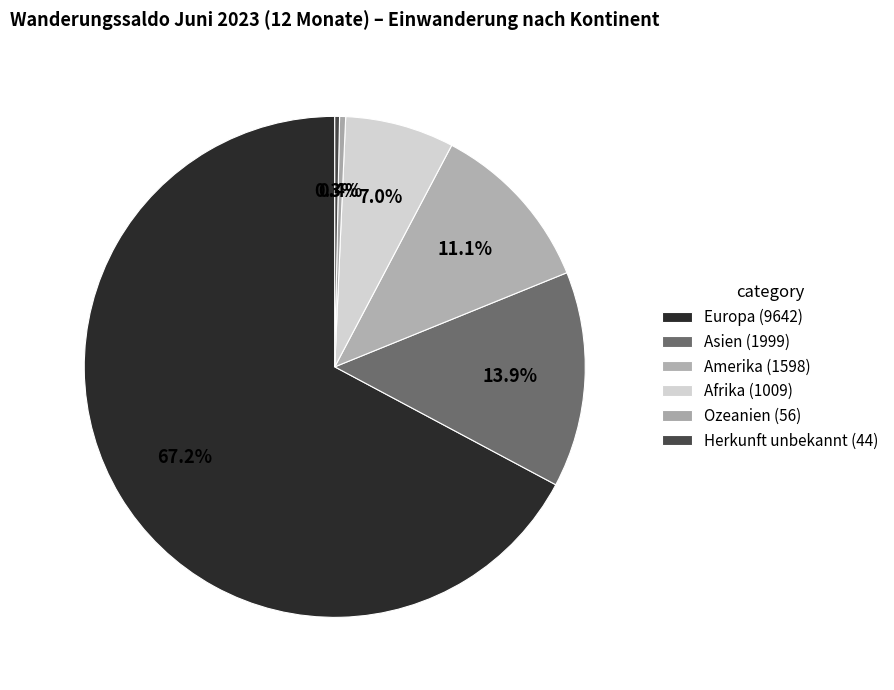

How many slices are in this pie chart?

6